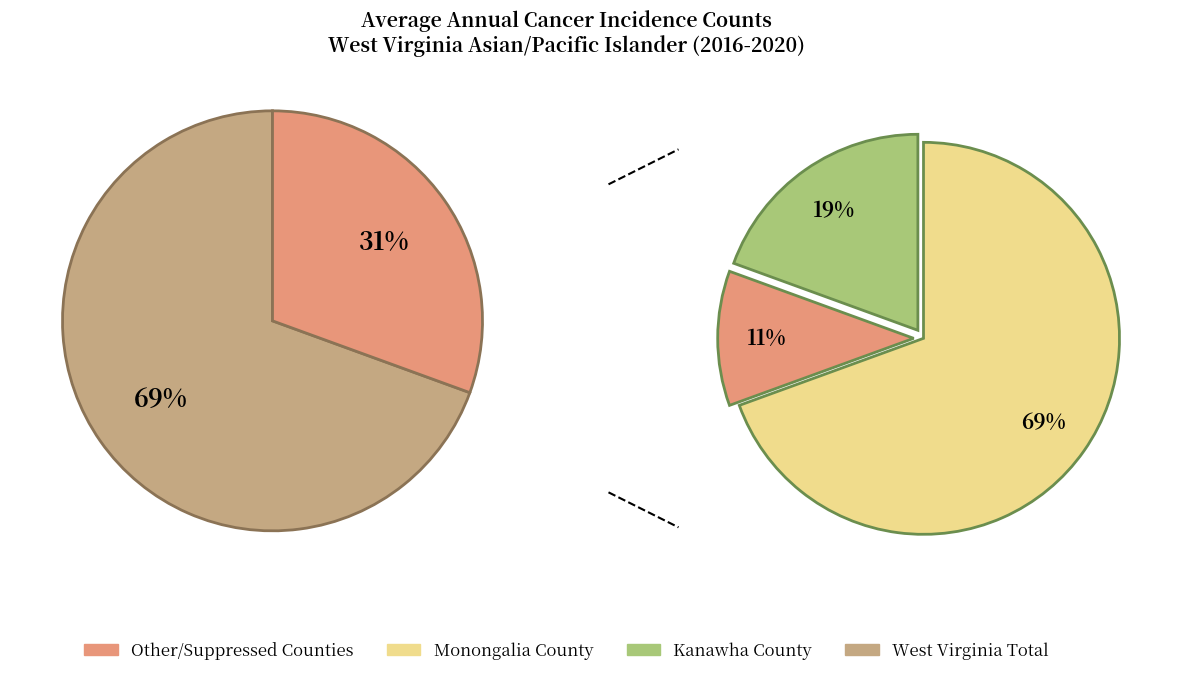

Is there any slice that represents more than half of the pie?

Yes